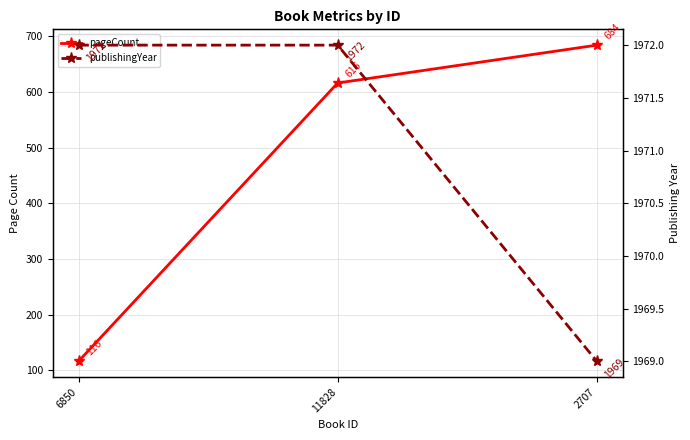

How many distinct data groups are displayed?

2